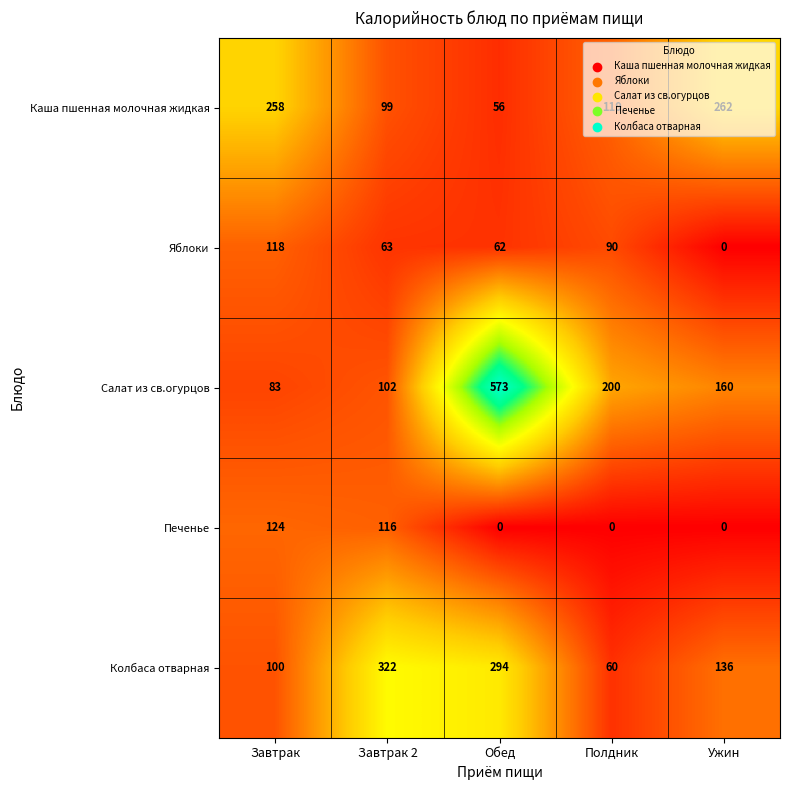

How many categories are shown in the chart?

5